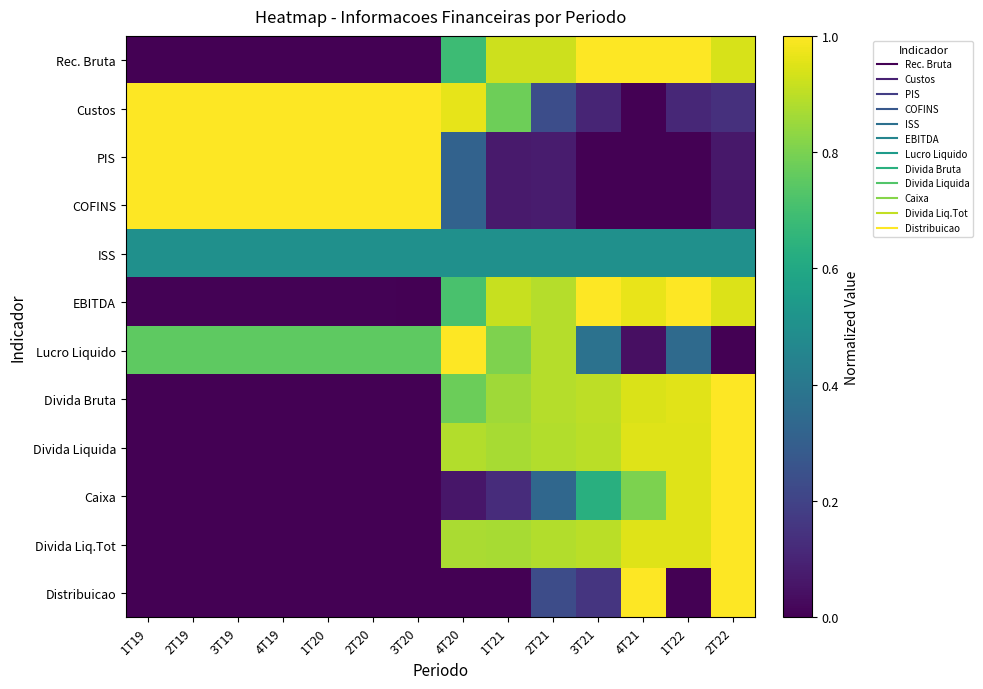

Reading left to right, transcribe all the data shown in this chart.

Rec. Bruta: 1T19=0.0	2T19=0.0	3T19=0.0	4T19=0.0	1T20=0.0	2T20=0.0	3T20=0.0	4T20=0.7	1T21=0.9	2T21=0.9	3T21=1.0	4T21=1.0	1T22=1.0	2T22=0.9
Custos: 1T19=1.0	2T19=1.0	3T19=1.0	4T19=1.0	1T20=1.0	2T20=1.0	3T20=1.0	4T20=1.0	1T21=0.8	2T21=0.2	3T21=0.1	4T21=0.0	1T22=0.1	2T22=0.1
PIS: 1T19=1.0	2T19=1.0	3T19=1.0	4T19=1.0	1T20=1.0	2T20=1.0	3T20=1.0	4T20=0.3	1T21=0.1	2T21=0.1	3T21=0.0	4T21=0.0	1T22=0.0	2T22=0.1
COFINS: 1T19=1.0	2T19=1.0	3T19=1.0	4T19=1.0	1T20=1.0	2T20=1.0	3T20=1.0	4T20=0.3	1T21=0.1	2T21=0.1	3T21=0.0	4T21=0.0	1T22=0.0	2T22=0.1
ISS: 1T19=0.5	2T19=0.5	3T19=0.5	4T19=0.5	1T20=0.5	2T20=0.5	3T20=0.5	4T20=0.5	1T21=0.5	2T21=0.5	3T21=0.5	4T21=0.5	1T22=0.5	2T22=0.5
EBITDA: 1T19=0.0	2T19=0.0	3T19=0.0	4T19=0.0	1T20=0.0	2T20=0.0	3T20=0.0	4T20=0.7	1T21=0.9	2T21=0.9	3T21=1.0	4T21=1.0	1T22=1.0	2T22=0.9
Lucro Liquido: 1T19=0.8	2T19=0.8	3T19=0.8	4T19=0.8	1T20=0.8	2T20=0.8	3T20=0.8	4T20=1.0	1T21=0.8	2T21=0.9	3T21=0.4	4T21=0.0	1T22=0.3	2T22=0.0
Divida Bruta: 1T19=0.0	2T19=0.0	3T19=0.0	4T19=0.0	1T20=0.0	2T20=0.0	3T20=0.0	4T20=0.8	1T21=0.9	2T21=0.9	3T21=0.9	4T21=0.9	1T22=1.0	2T22=1.0
Divida Liquida: 1T19=0.0	2T19=0.0	3T19=0.0	4T19=0.0	1T20=0.0	2T20=0.0	3T20=0.0	4T20=0.9	1T21=0.9	2T21=0.9	3T21=0.9	4T21=0.9	1T22=0.9	2T22=1.0
Caixa: 1T19=0.0	2T19=0.0	3T19=0.0	4T19=0.0	1T20=0.0	2T20=0.0	3T20=0.0	4T20=0.1	1T21=0.1	2T21=0.3	3T21=0.6	4T21=0.8	1T22=1.0	2T22=1.0
Divida Liq.Tot: 1T19=0.0	2T19=0.0	3T19=0.0	4T19=0.0	1T20=0.0	2T20=0.0	3T20=0.0	4T20=0.9	1T21=0.9	2T21=0.9	3T21=0.9	4T21=0.9	1T22=0.9	2T22=1.0
Distribuicao: 1T19=0.0	2T19=0.0	3T19=0.0	4T19=0.0	1T20=0.0	2T20=0.0	3T20=0.0	4T20=0.0	1T21=0.0	2T21=0.2	3T21=0.2	4T21=1.0	1T22=0.0	2T22=1.0